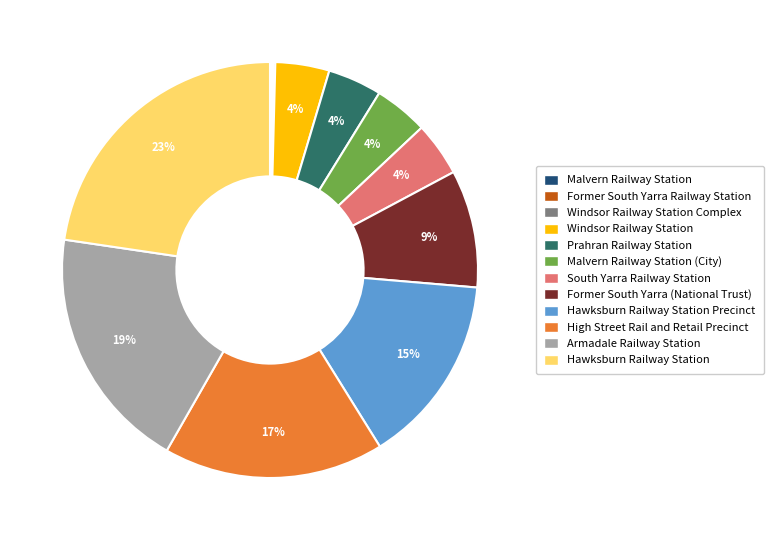

Is there any slice that represents more than half of the pie?

No